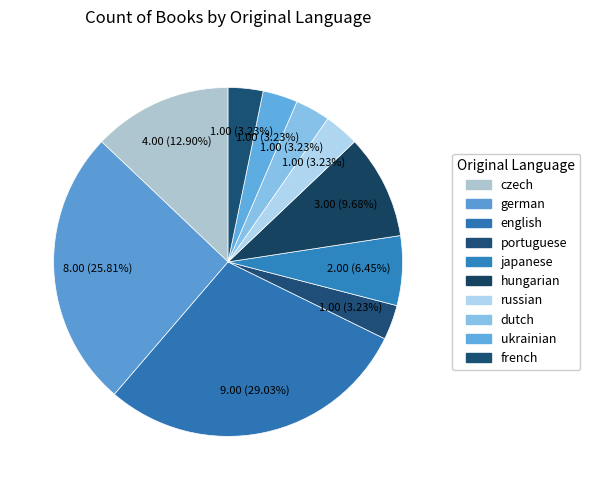

Is it true that german is 41% of the pie?

False